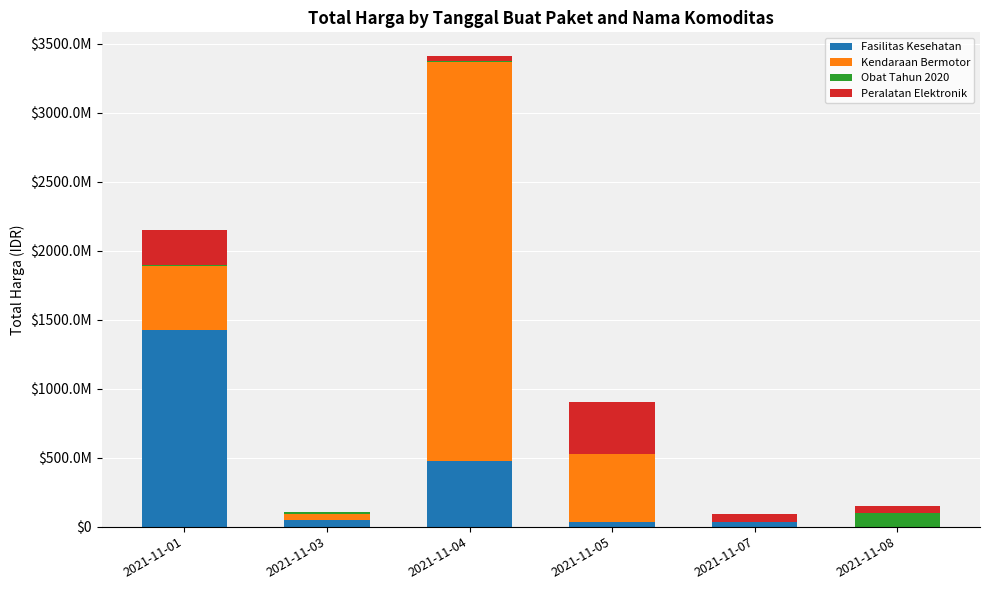

What are all the series names shown in the legend?

Fasilitas Kesehatan, Kendaraan Bermotor, Obat Tahun 2020, Peralatan Elektronik